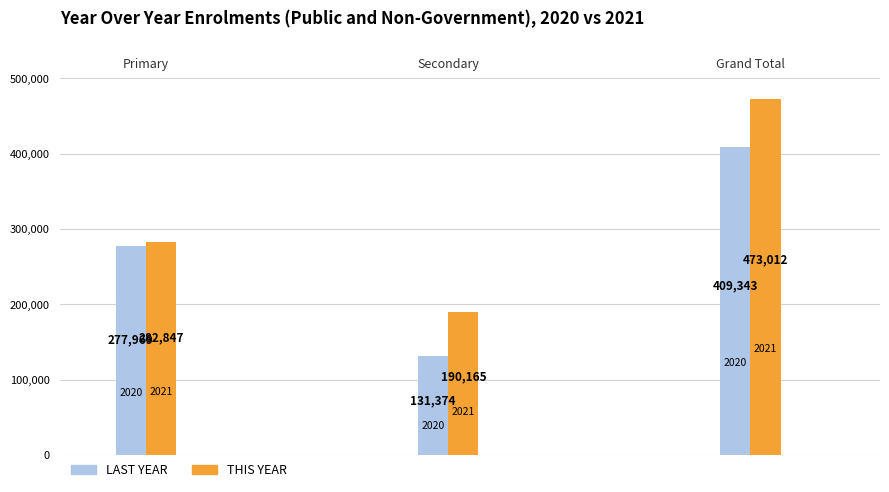

Rank the series by their maximum value, from lowest to highest.

LAST YEAR, THIS YEAR